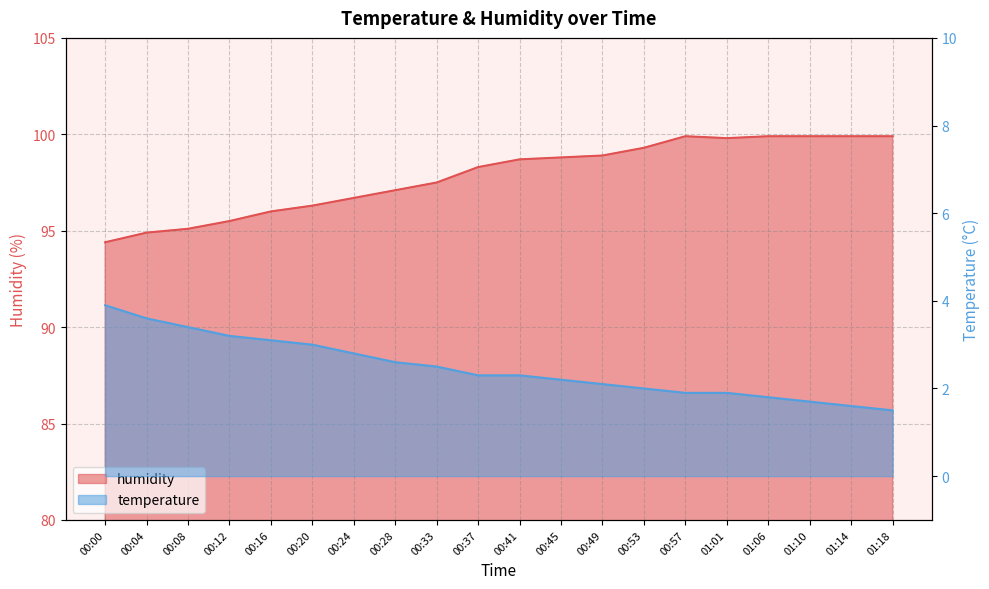

List the series in order of their peak value, lowest first.

temperature, humidity